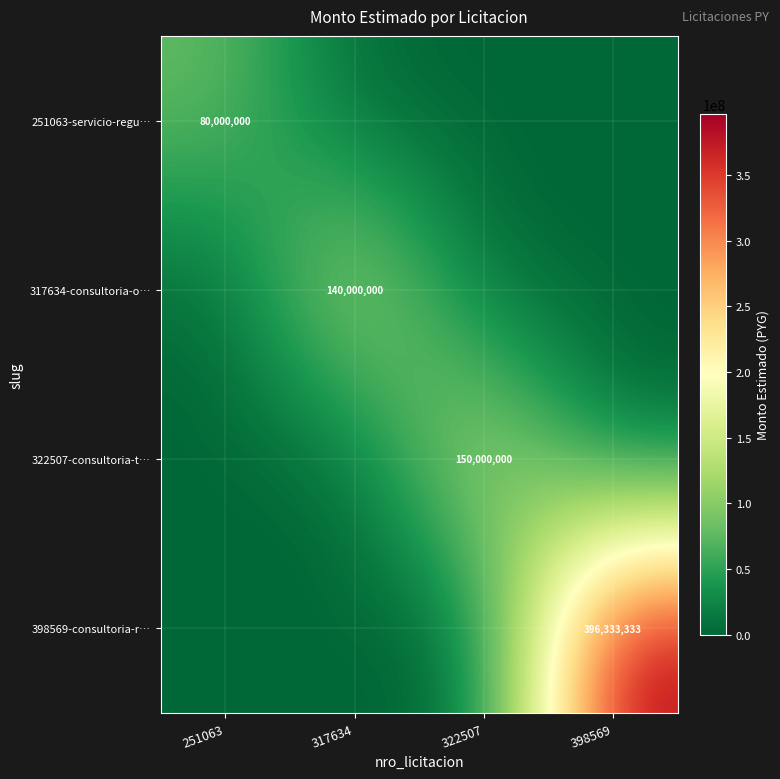

What is the total value across all series at 251063?

80000000